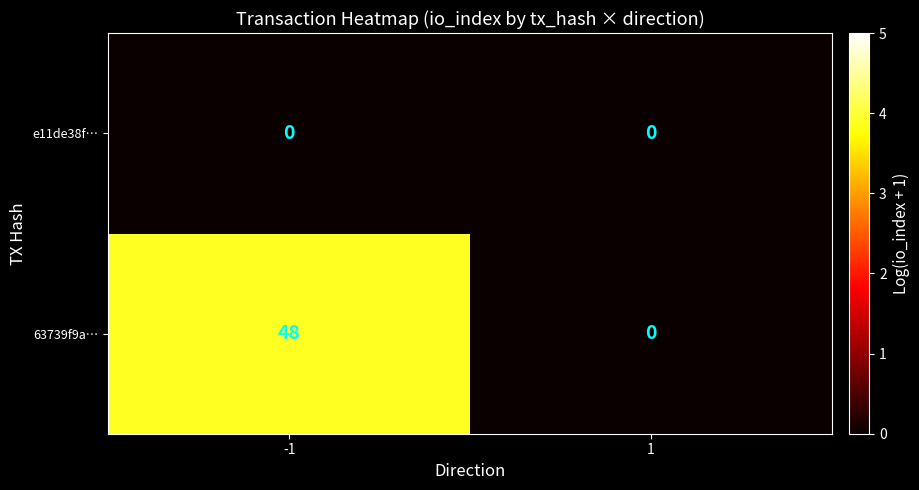

At -1, list the series in order from smallest to largest.

e11de38f…, 63739f9a…